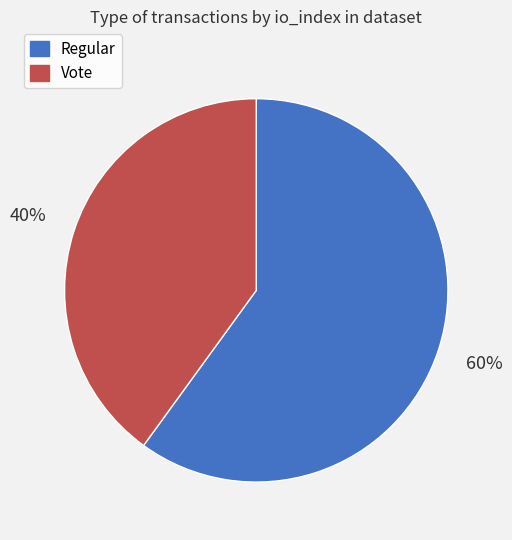

To the nearest percent, what is the difference between the Vote and Regular slice percentages?

20%